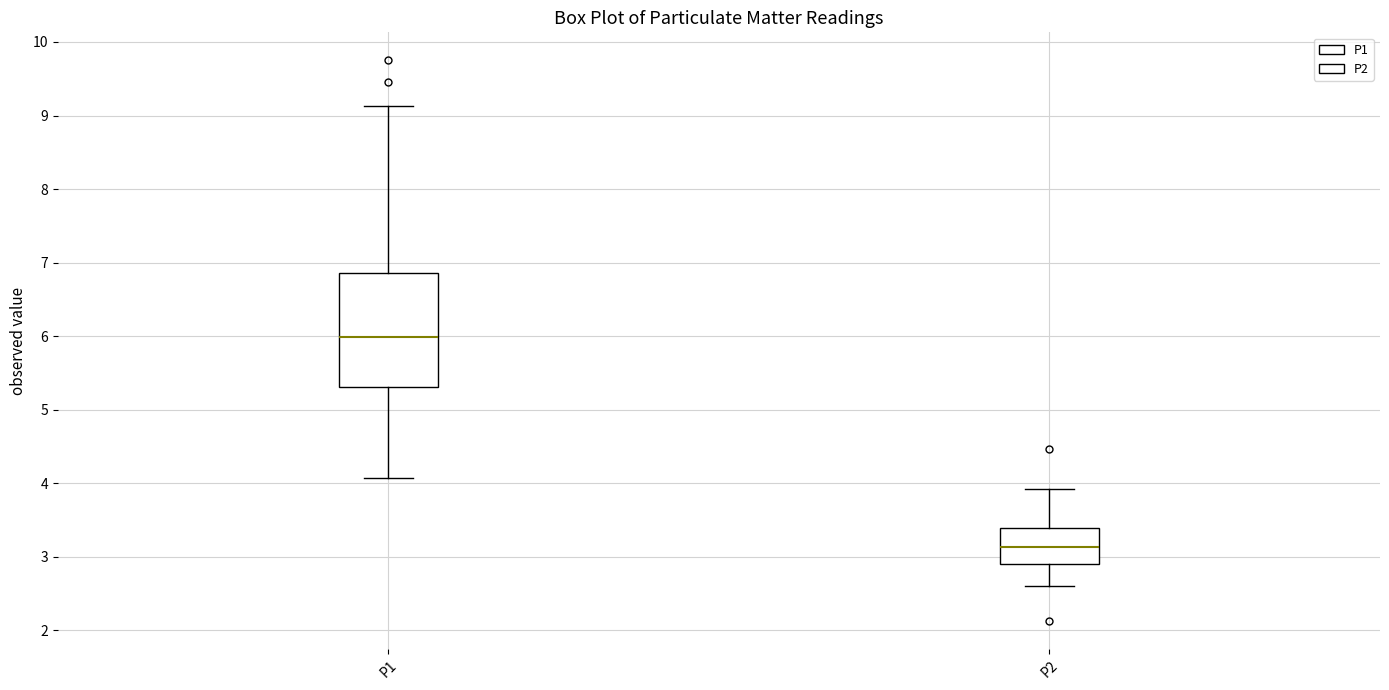

Which box's median line is the highest?

P1